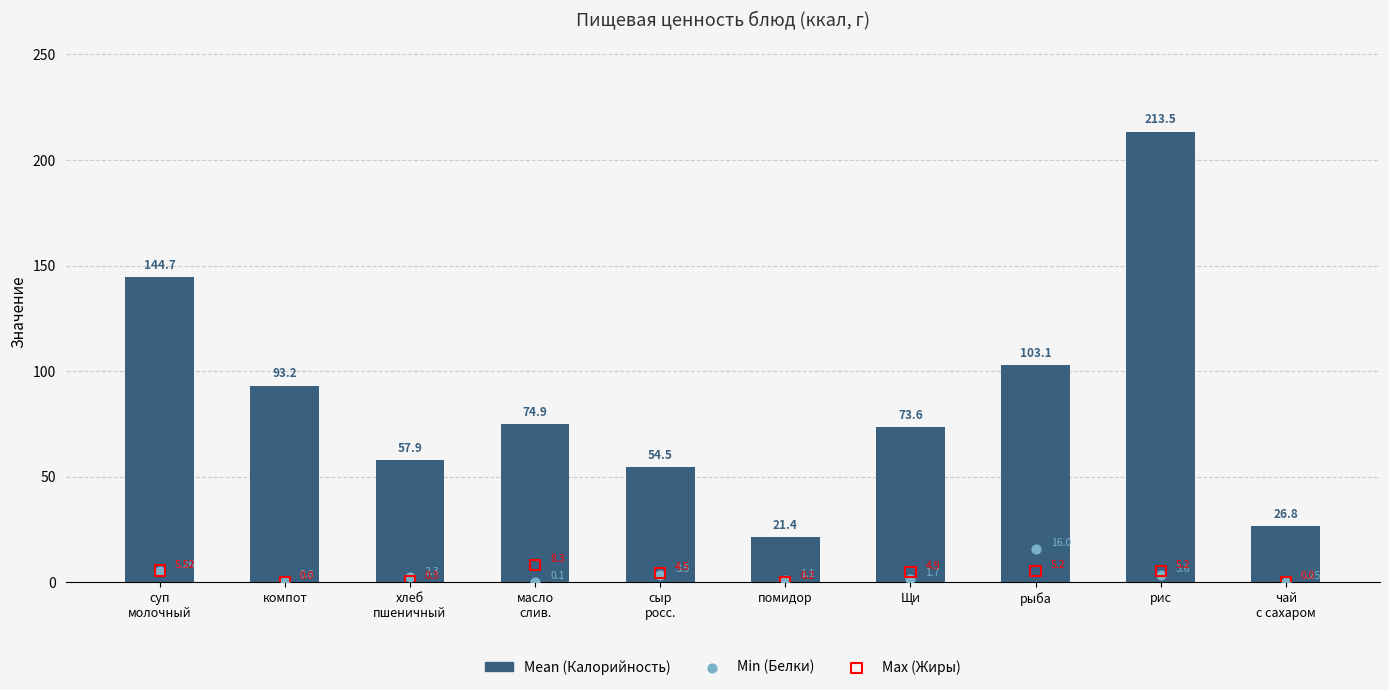

Which series contains the lowest Y value?

Max